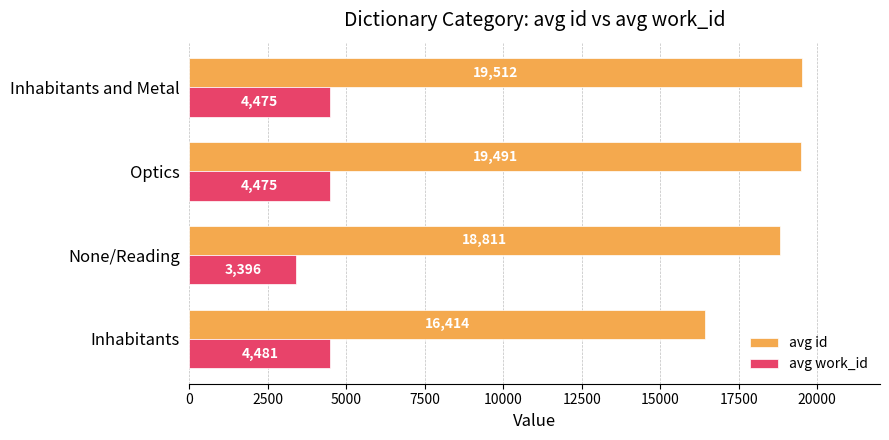

Rank the categories by avg id value from lowest to highest.

Inhabitants, None/Reading, Optics, Inhabitants and Metal